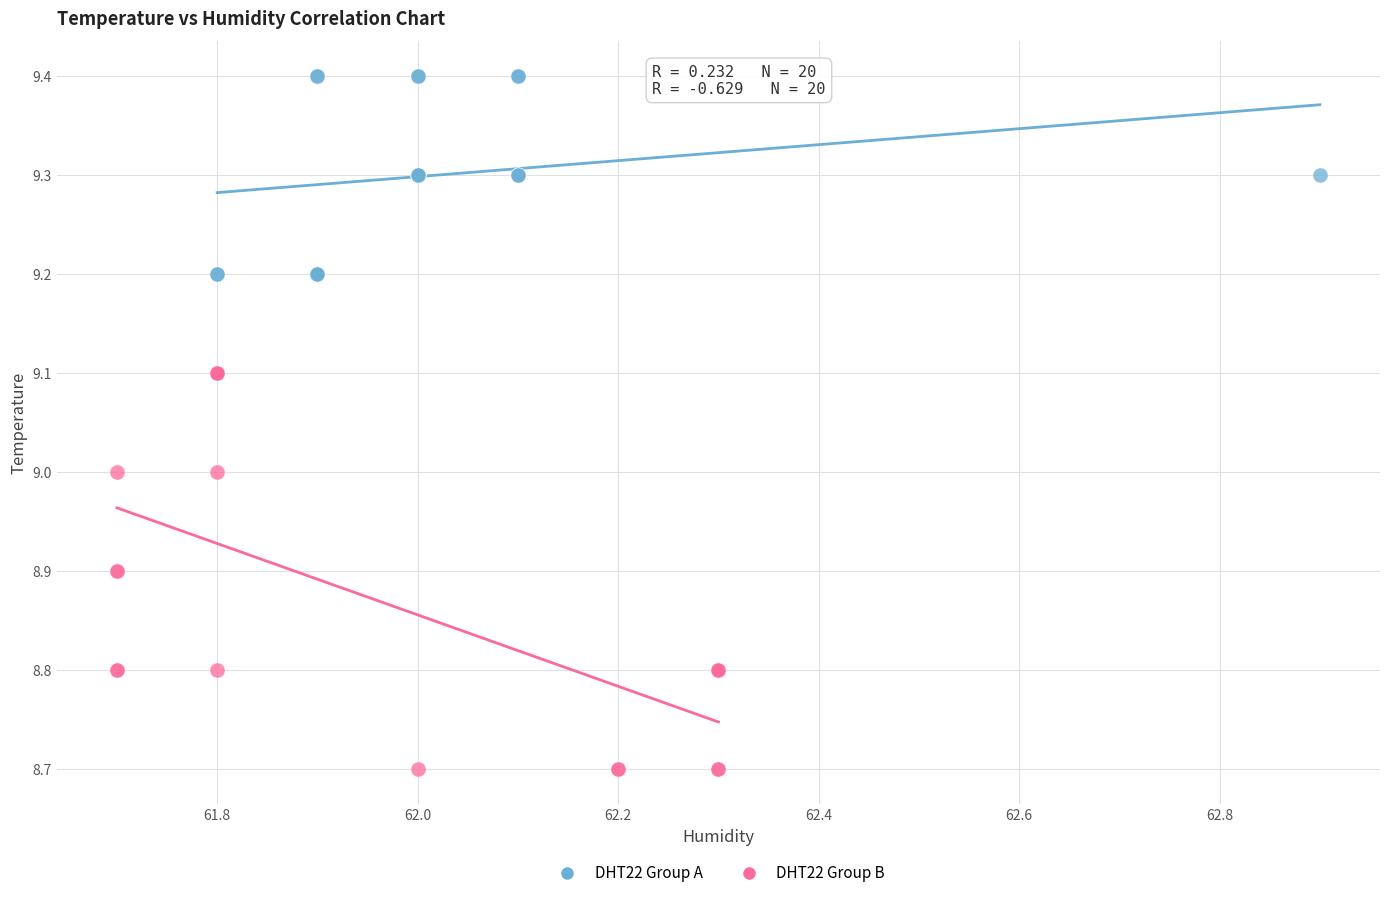

Which series contains the highest Y value?

DHT22 Group A